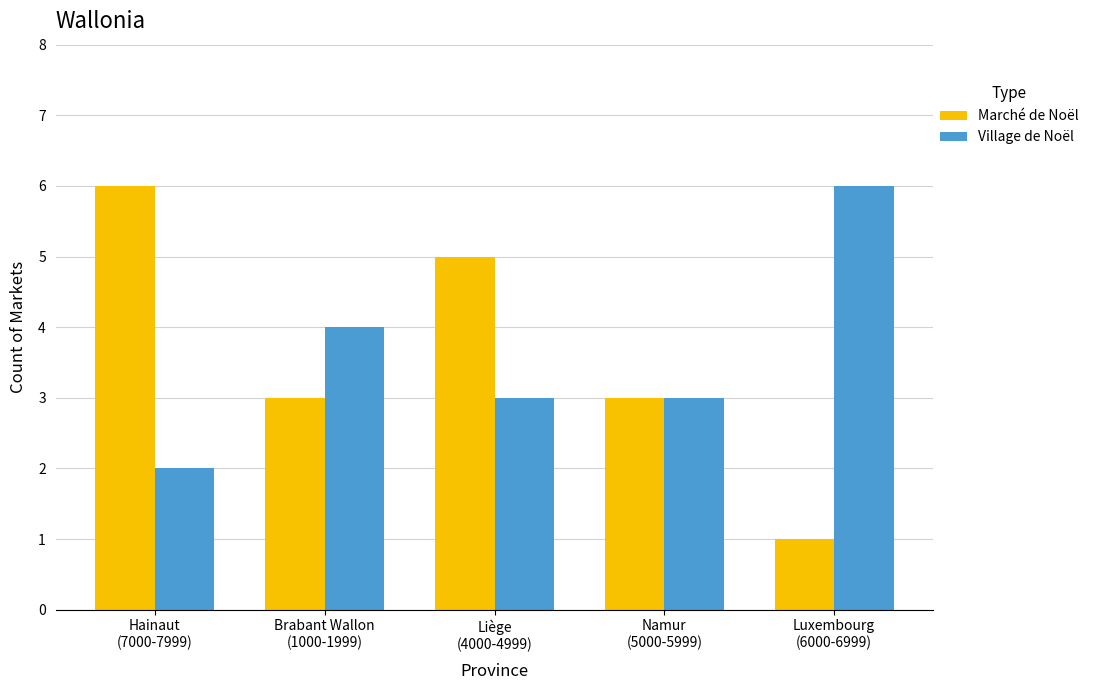

At which label is Village de Noël closest to 4?

Brabant Wallon
(1000-1999)